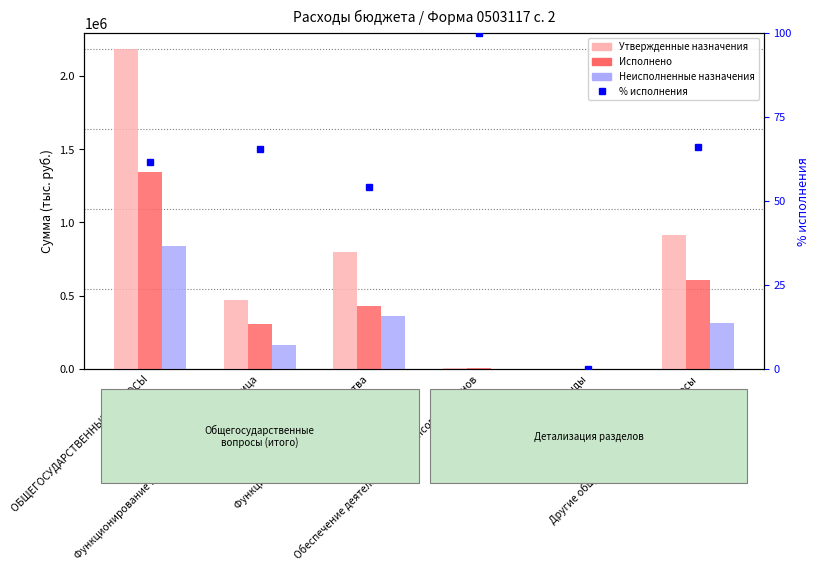

How many series are shown in this chart?

4